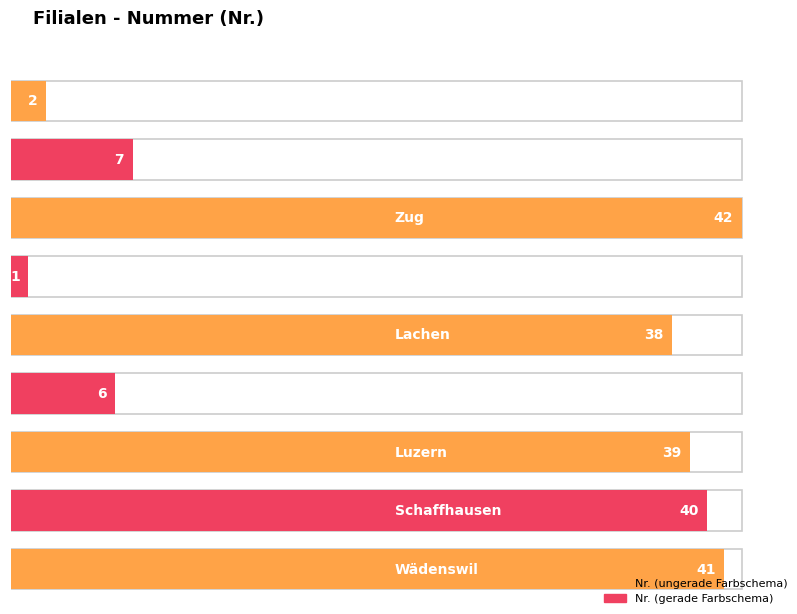

What position from the left is Wädenswil?

9